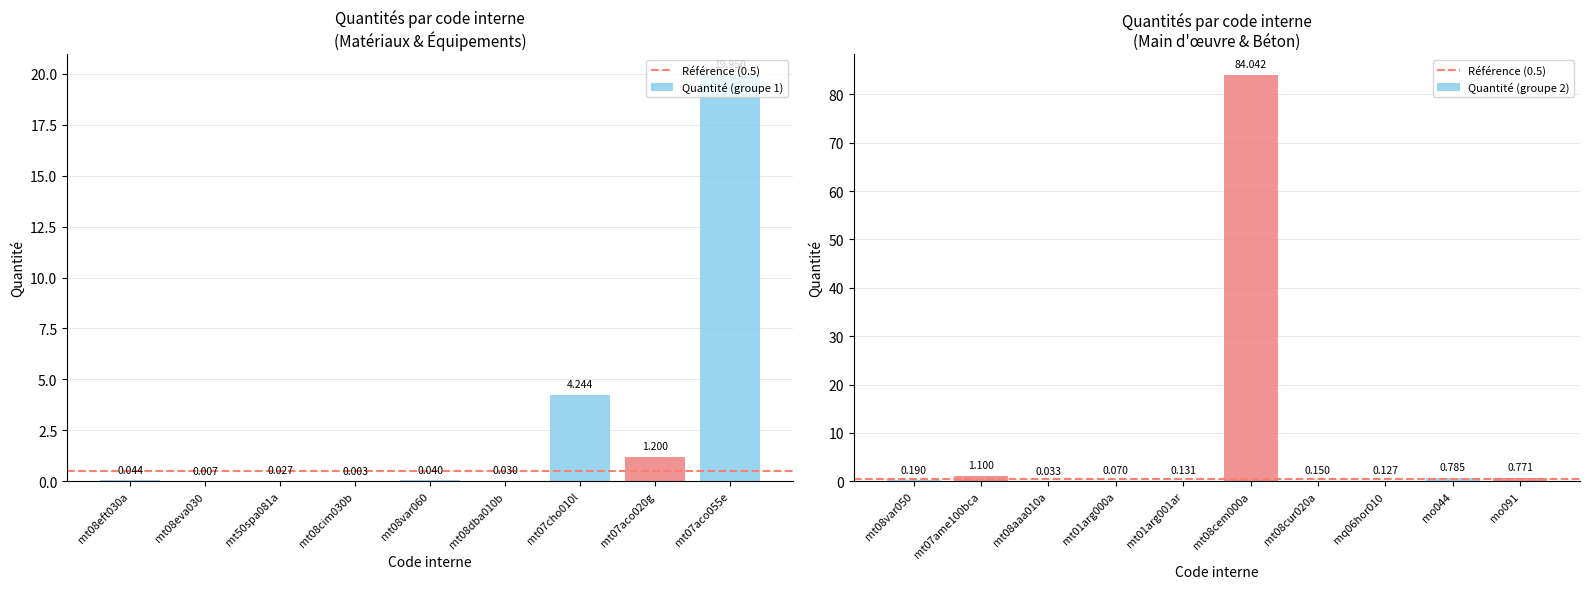

What is the difference between the maximum and minimum values?

84.0